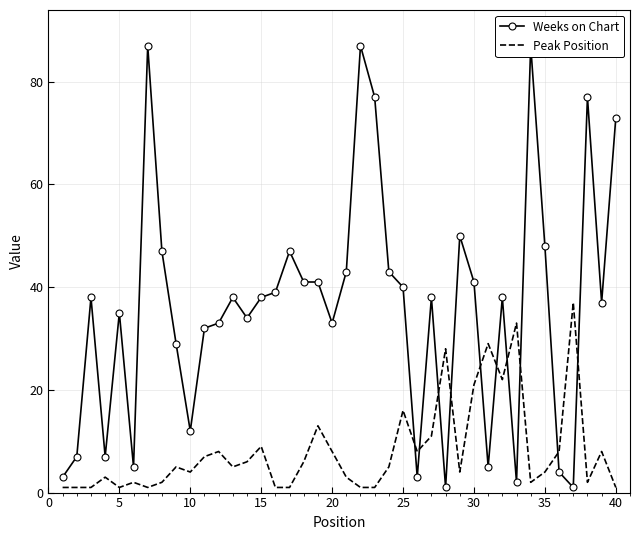

Does the chart have visible grid lines?

Yes